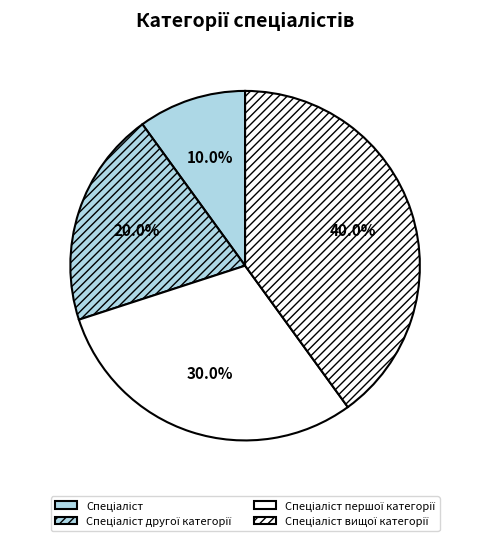

To the nearest percent, what portion does Спеціаліст другої категорії represent?

20%